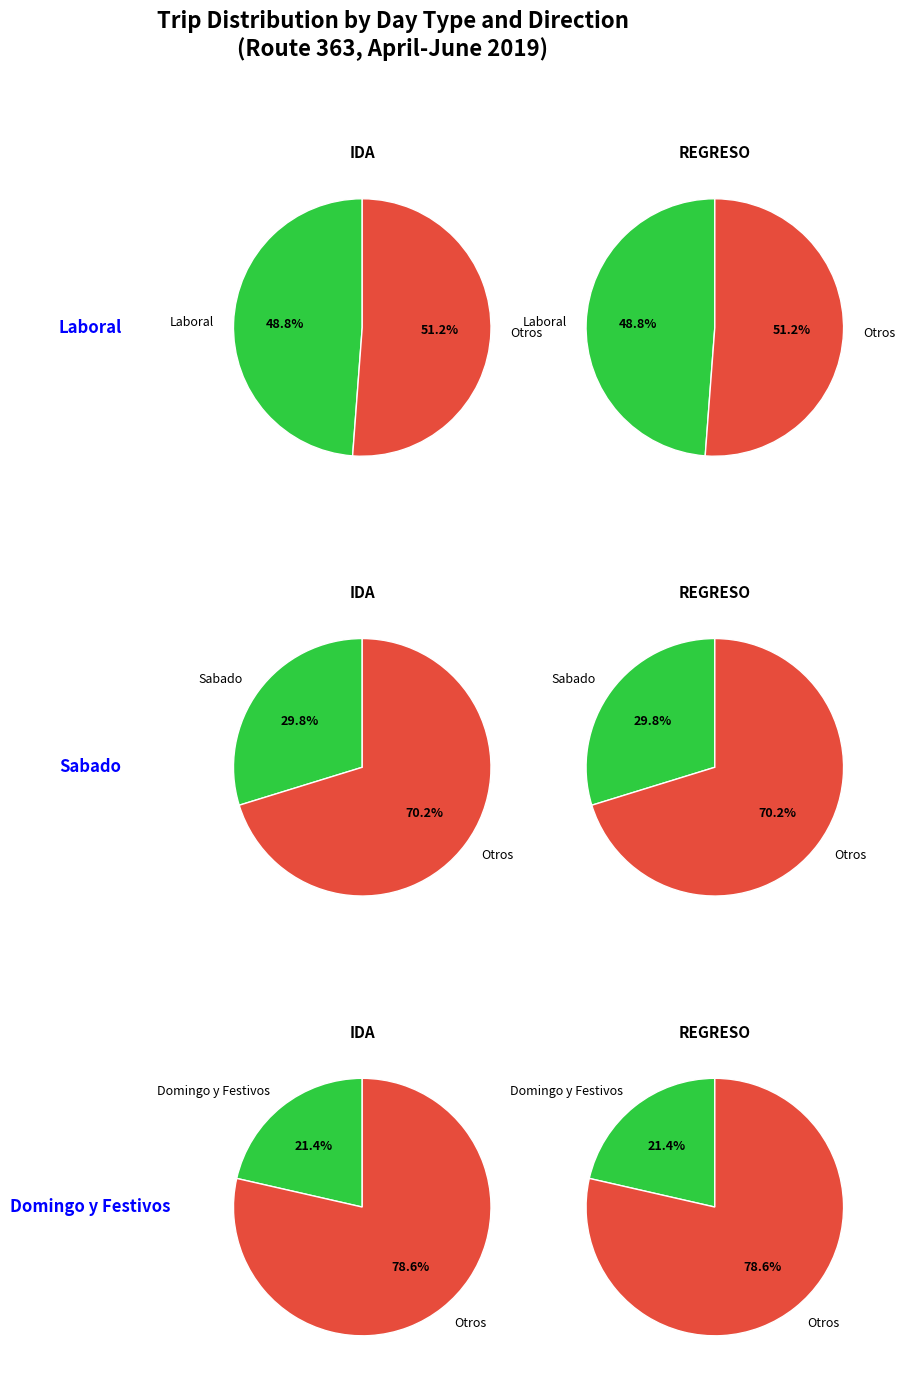

What percentage is NOT represented by 4?

78.6%